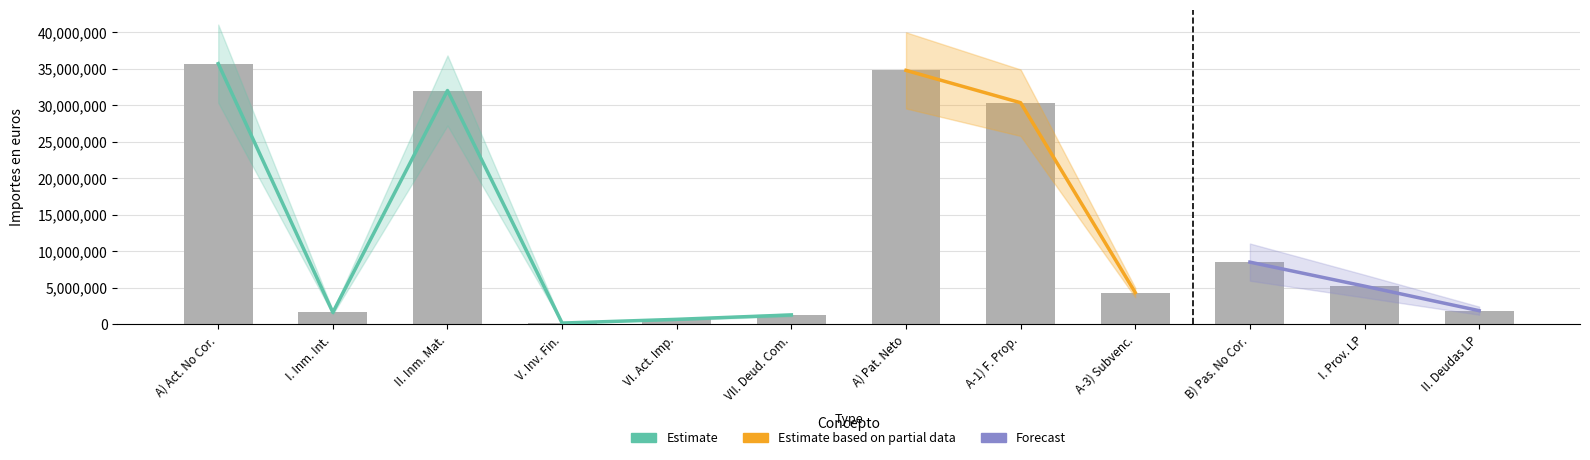

List the labels in order of value, smallest first.

V. Inv. Fin., VI. Act. Imp., VII. Deud. Com., I. Inm. Int., II. Deudas LP, A-3) Subvenc., I. Prov. LP, B) Pas. No Cor., A-1) F. Prop., II. Inm. Mat., A) Pat. Neto, A) Act. No Cor.